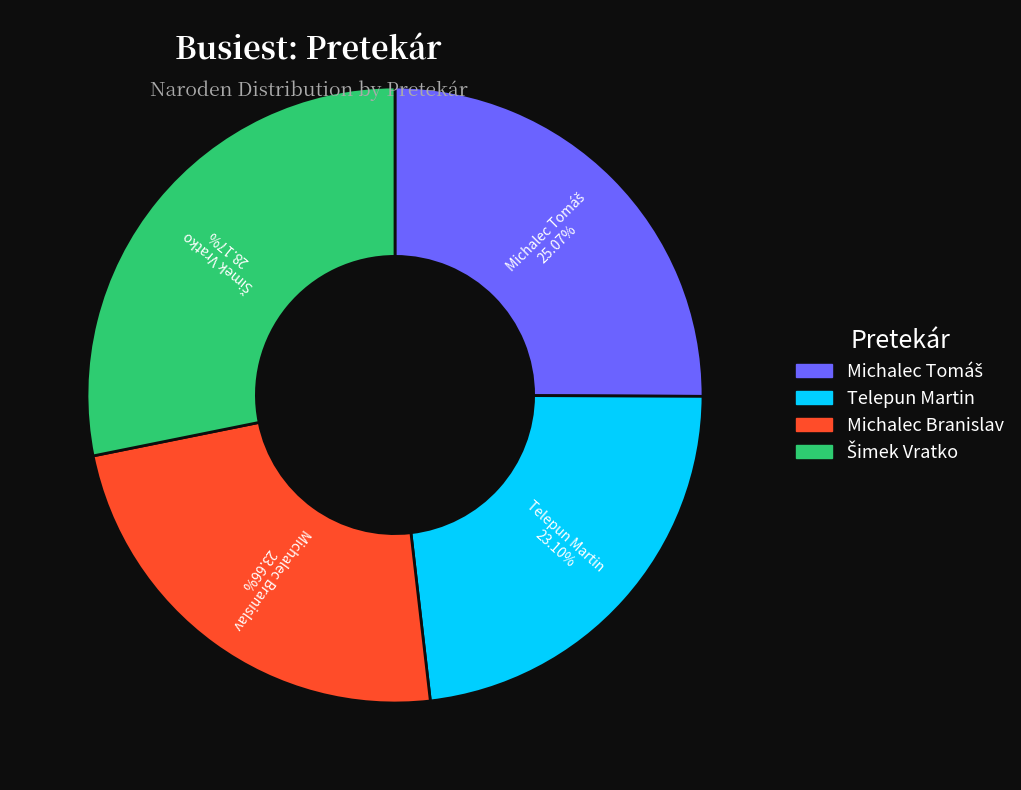

Does Michalec Branislav account for over 50% of the chart?

No